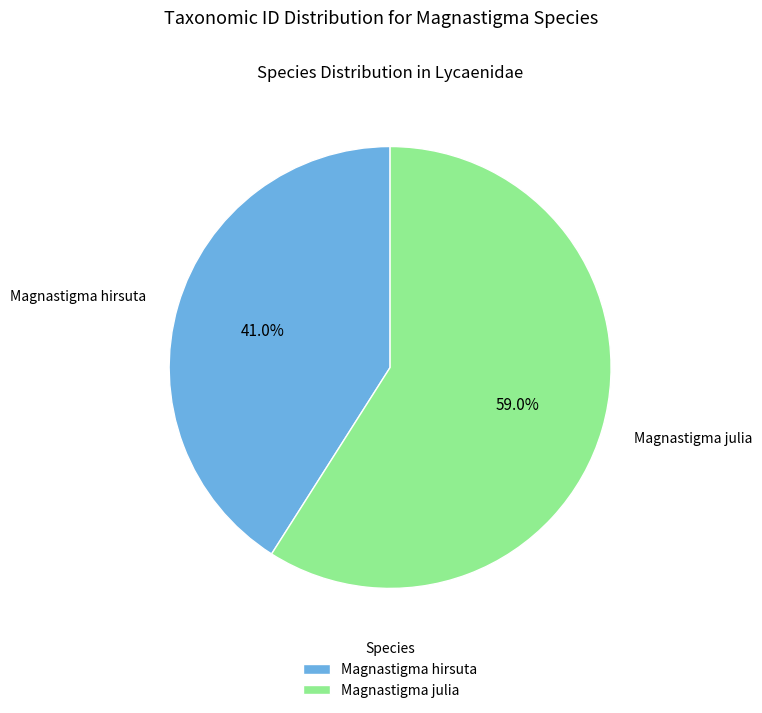

To the nearest percent, what is the combined percentage of Magnastigma julia and Magnastigma hirsuta?

100%